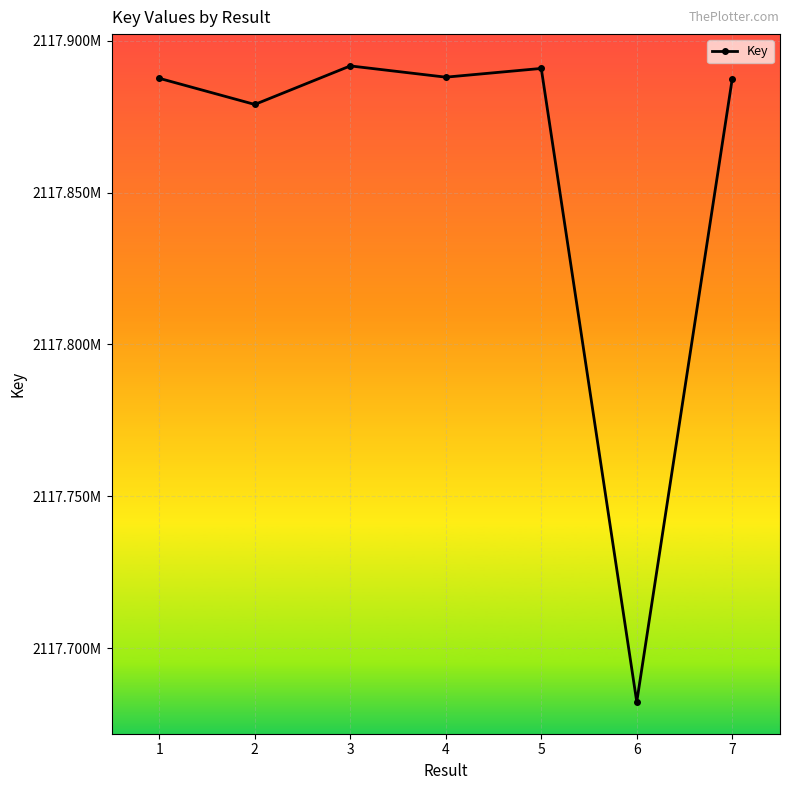

Reading right to left, what are all the values shown in this chart?

7=2117887454	6=2117682404	5=2117890828	4=2117887954	3=2117891657	2=2117878976	1=2117887575